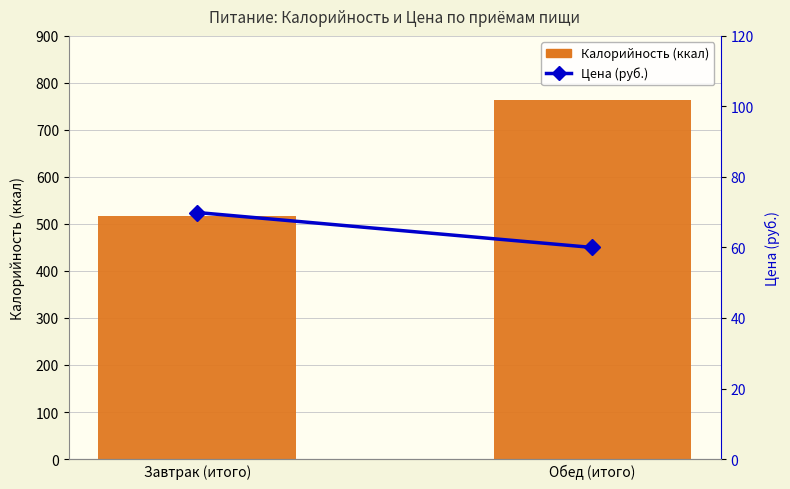

At which label does Цена (руб.) reach its minimum?

Обед (итого)